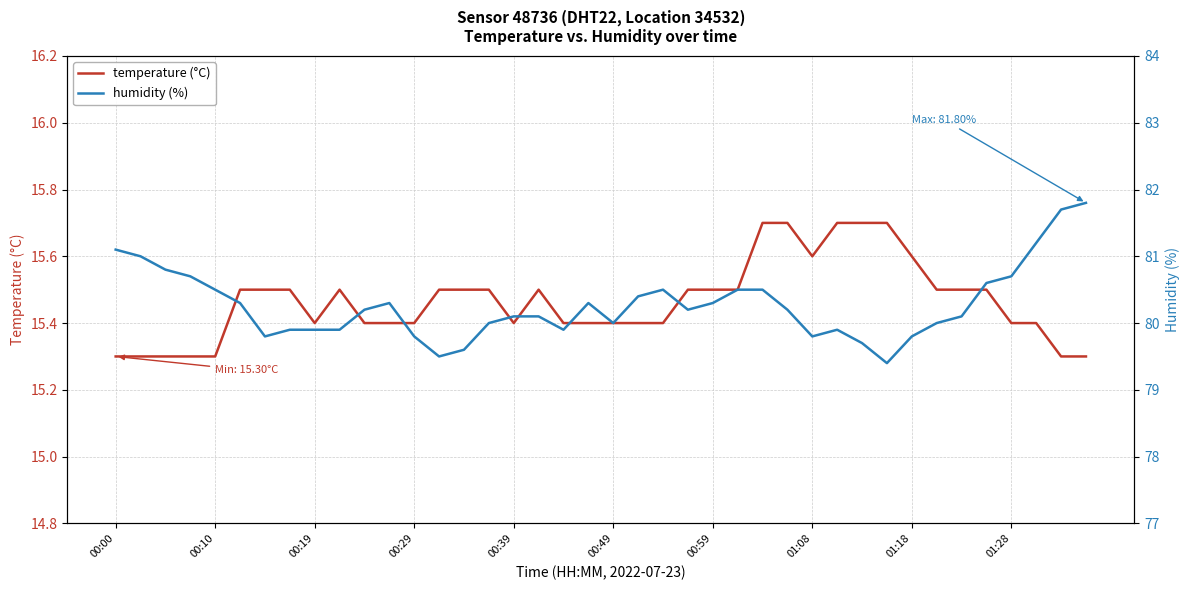

The temperature (°C) series shows 15.5 at 13. True or false?

True